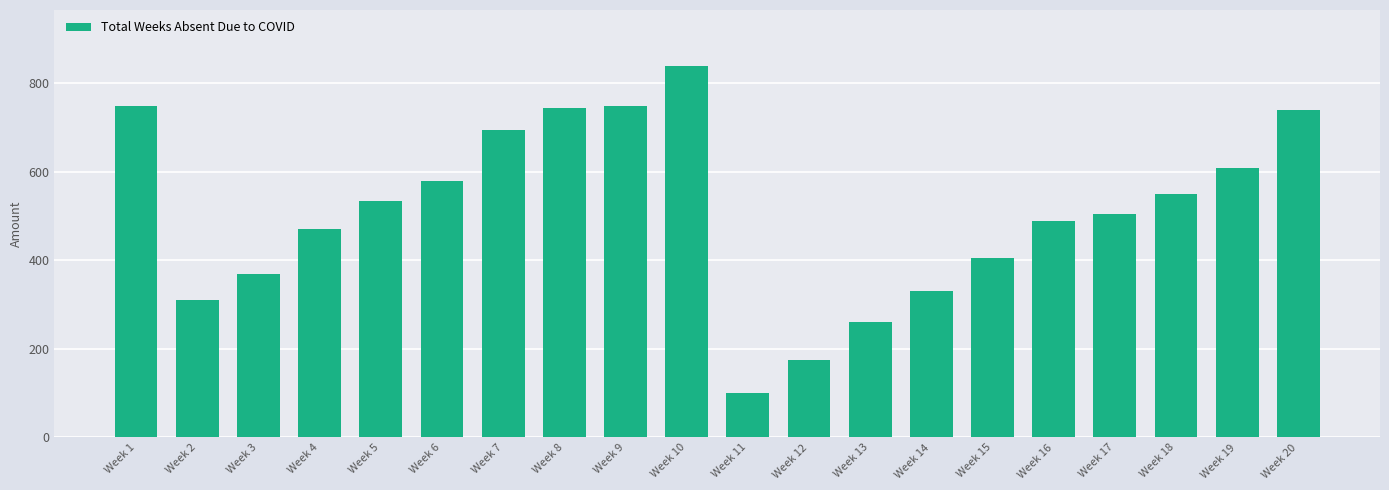

What is the maximum value shown in the chart?

840